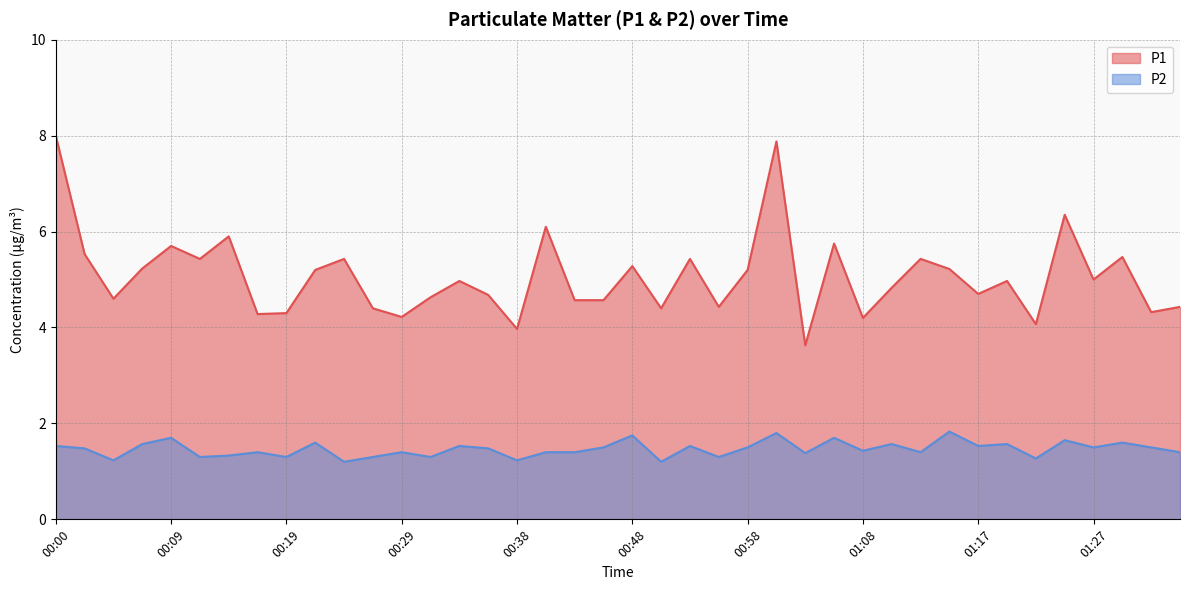

What is the difference between the maximum and minimum values in the P1 series?

4.4